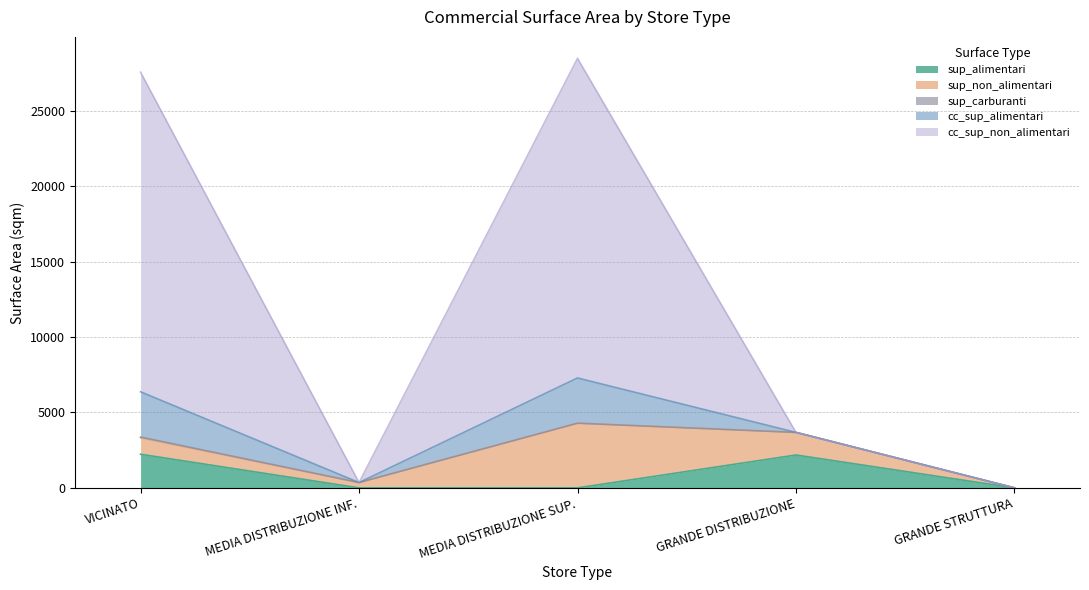

How many data points in cc_sup_alimentari are above 0?

2